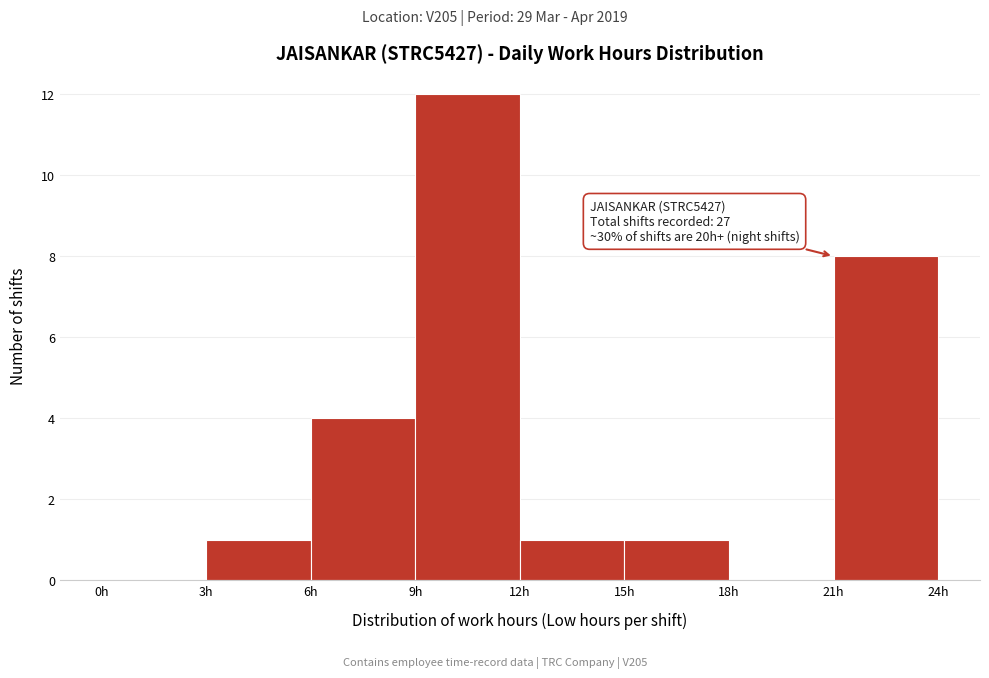

Over which range of the x-axis is the bar tallest?

9 to 12